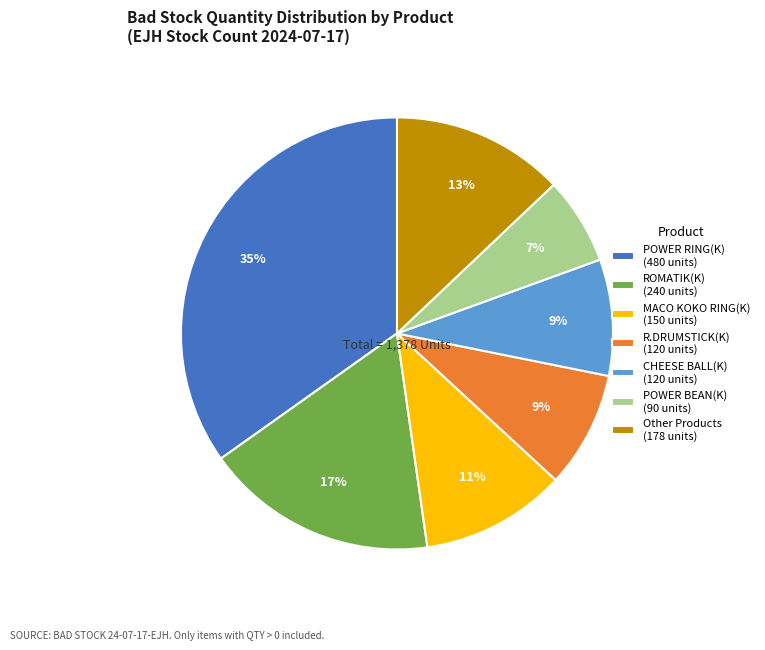

Which slice is the largest?

POWER RING(K) (480 units)